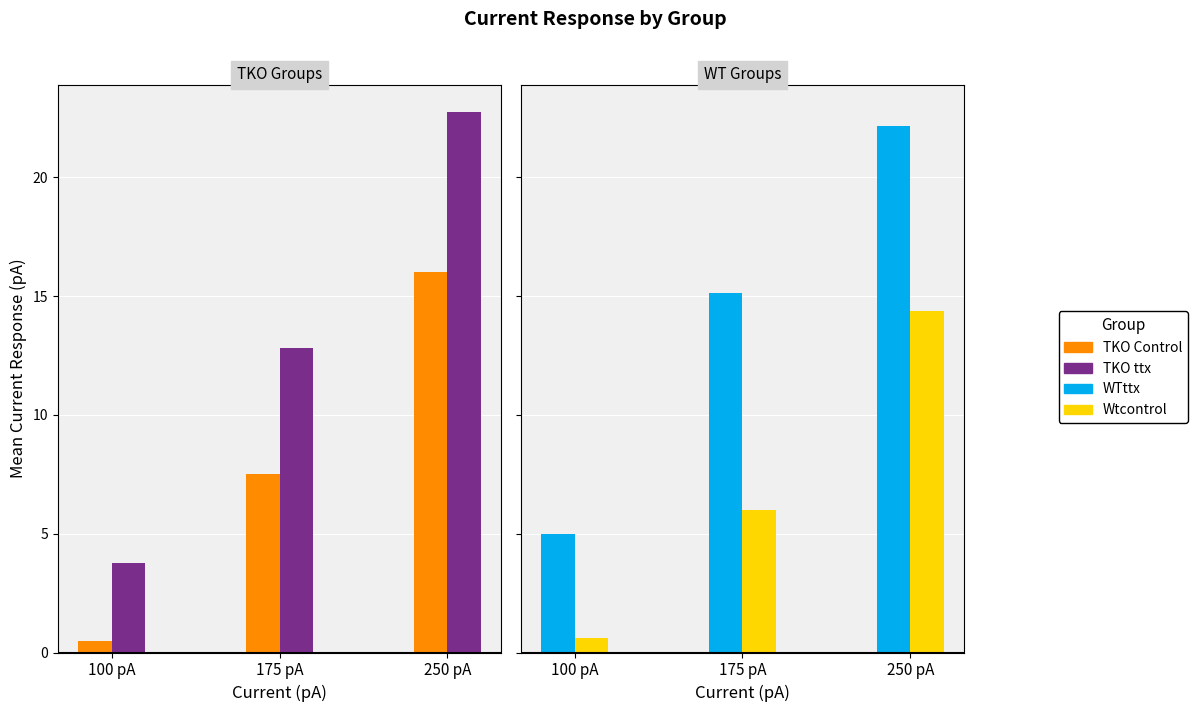

What is the label of the 1st bar from the right?

250 pA